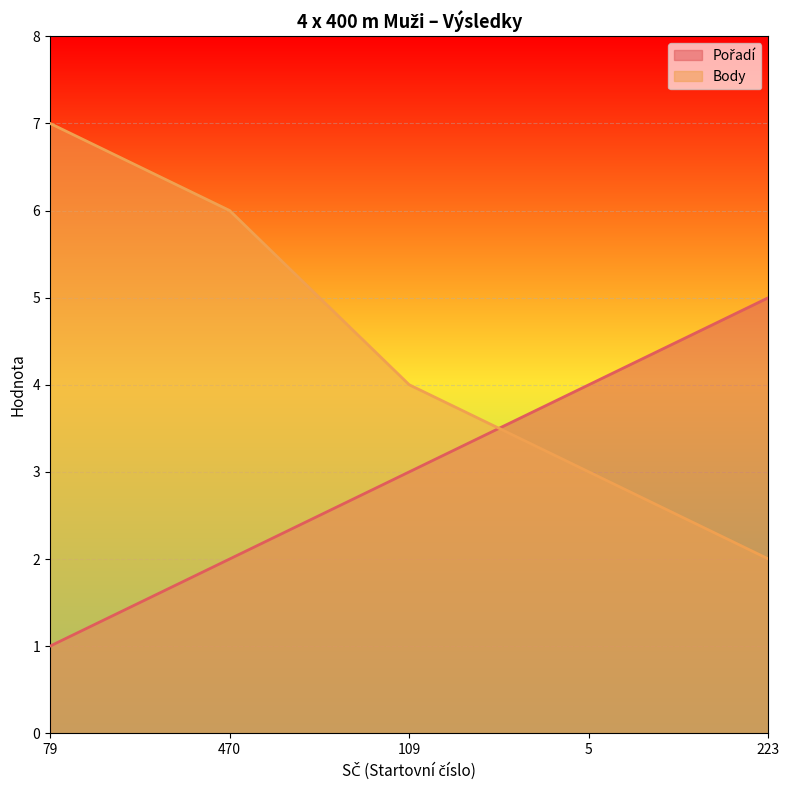

Which series has the largest total across all categories?

Body